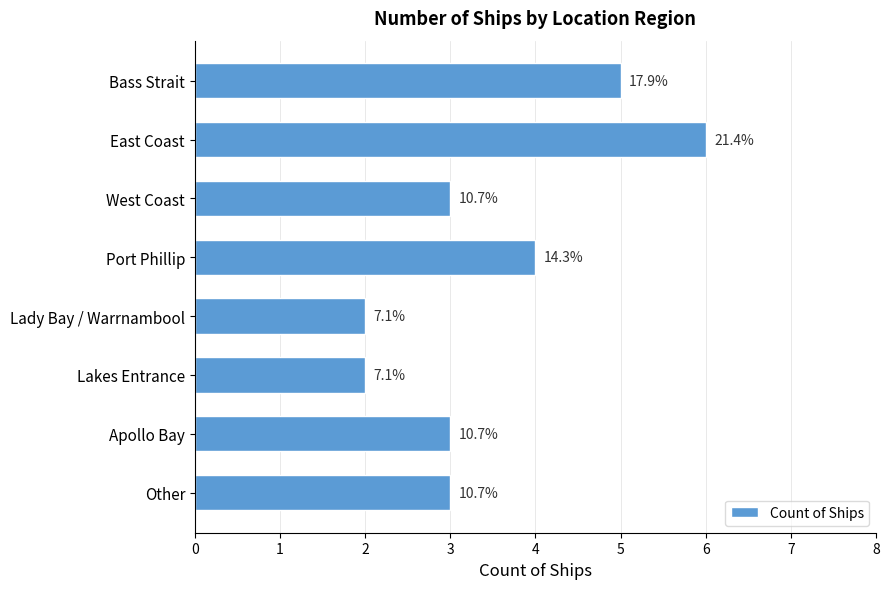

How many bars are there in total?

8